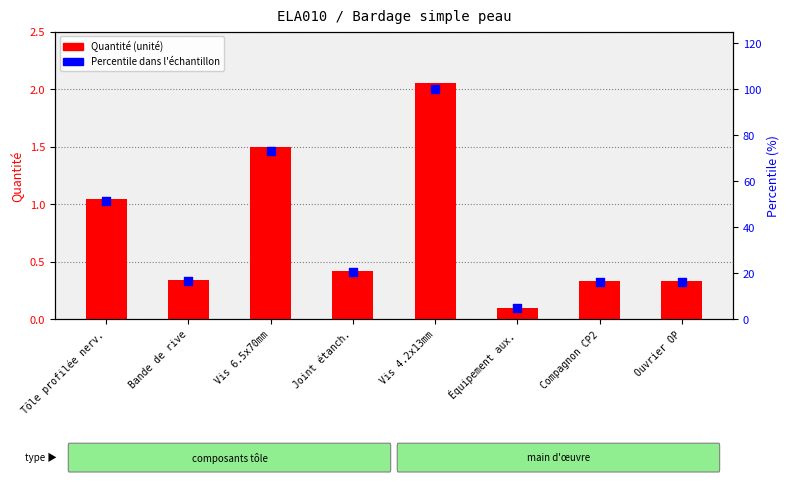

At how many categories does at least one series exceed 17?

4